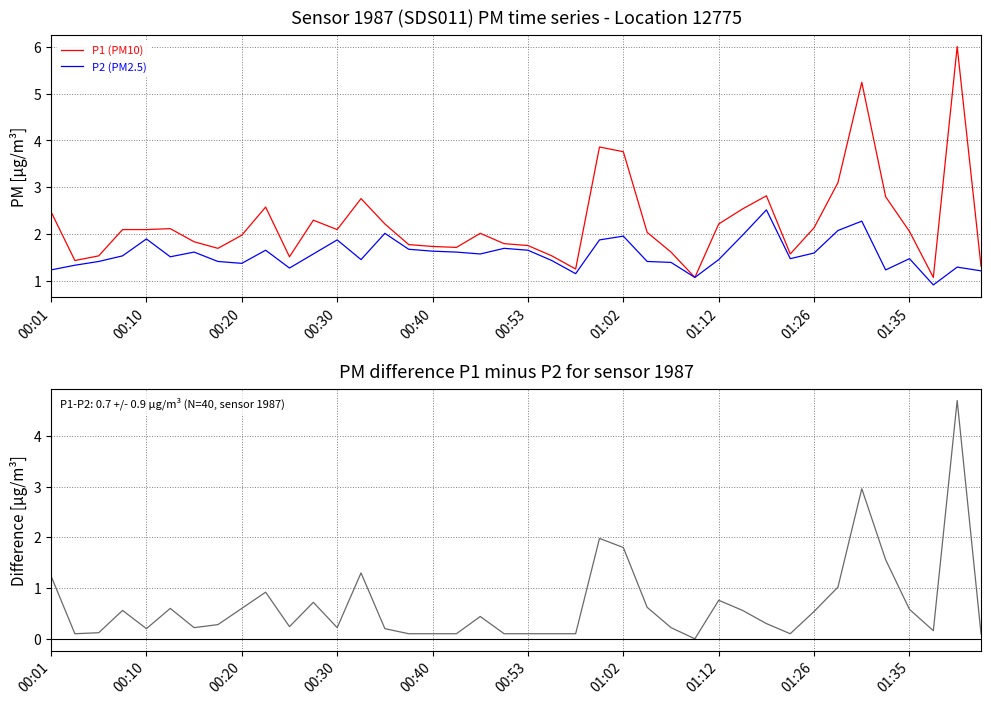

What is the highest value of the P1 (PM10) series?

6.0